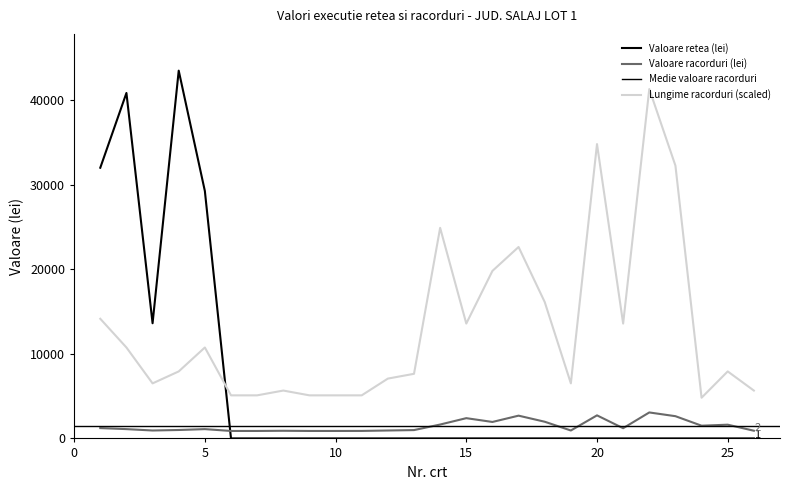

True or false: Valoare racorduri (lei) has a value of 1207.5 at 21.

True